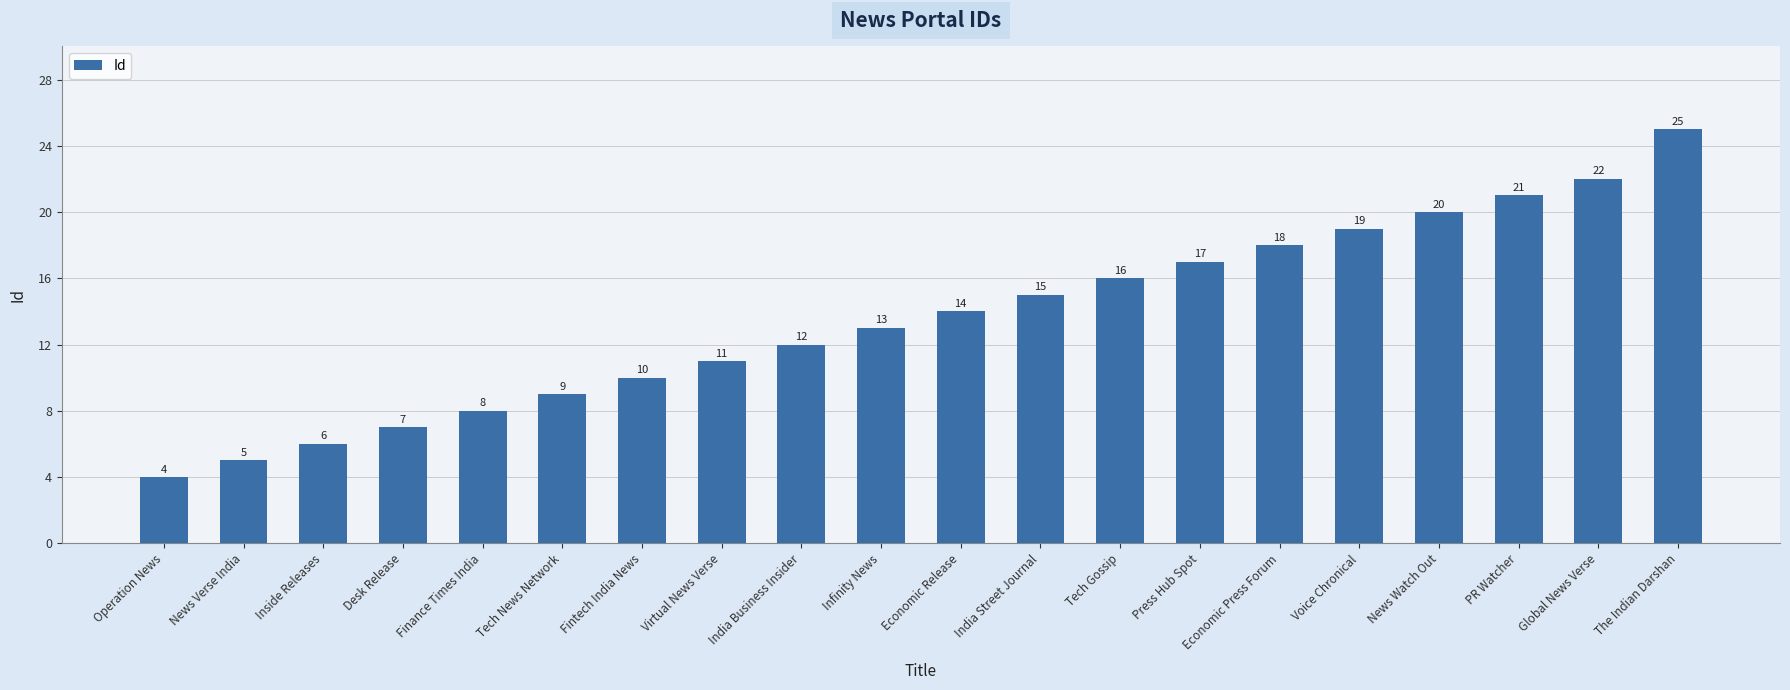

How many bars are there in total?

20